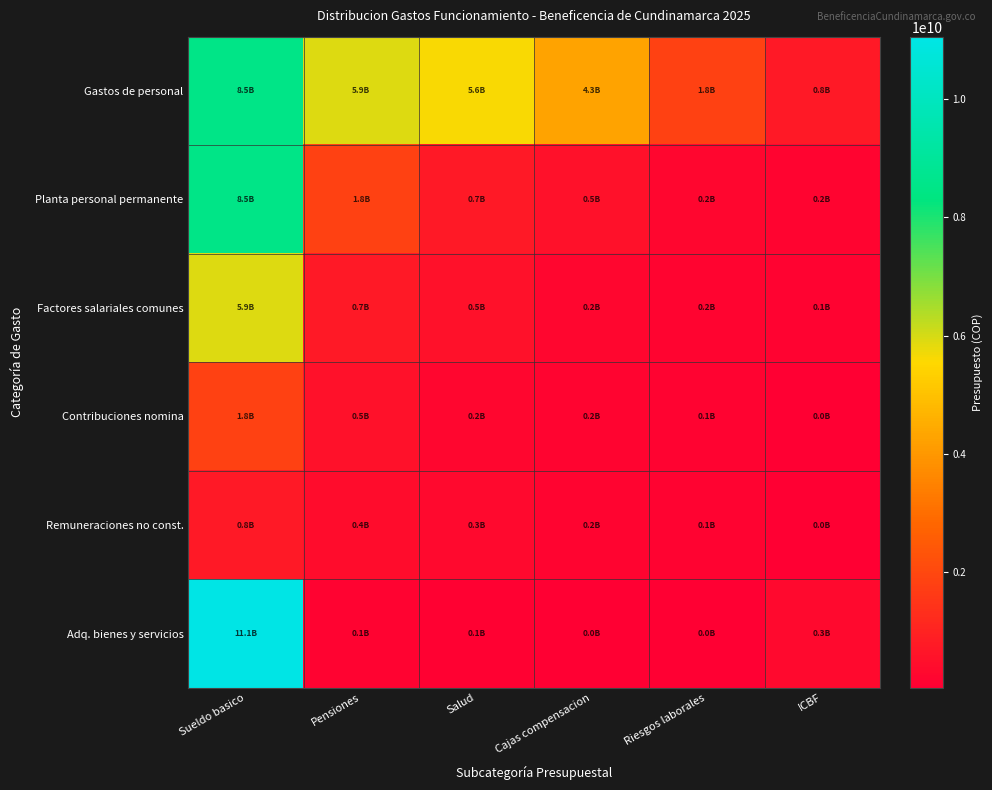

Reading right to left, list all the values displayed in this chart.

Gastos de personal: ICBF=754325000	Riesgos laborales=1820930000	Cajas compensacion=4276969999	Salud=5597513500	Pensiones=5926673500	Sueldo basico=8501928500
Planta personal permanente: ICBF=181460000	Riesgos laborales=242650000	Cajas compensacion=515894999	Salud=727950000	Pensiones=1820930000	Sueldo basico=8501928500
Factores salariales comunes: ICBF=121325000	Riesgos laborales=181460000	Cajas compensacion=242650000	Salud=515894999	Pensiones=727950000	Sueldo basico=5926673500
Contribuciones nomina: ICBF=31649999	Riesgos laborales=121325000	Cajas compensacion=181460000	Salud=242650000	Pensiones=515894999	Sueldo basico=1820930000
Remuneraciones no const.: ICBF=33760000	Riesgos laborales=121325000	Cajas compensacion=181460000	Salud=303840000	Pensiones=416725000	Sueldo basico=754325000
Adq. bienes y servicios: ICBF=329160000	Riesgos laborales=33760000	Cajas compensacion=31649999	Salud=105000000	Pensiones=120000000	Sueldo basico=11063843245